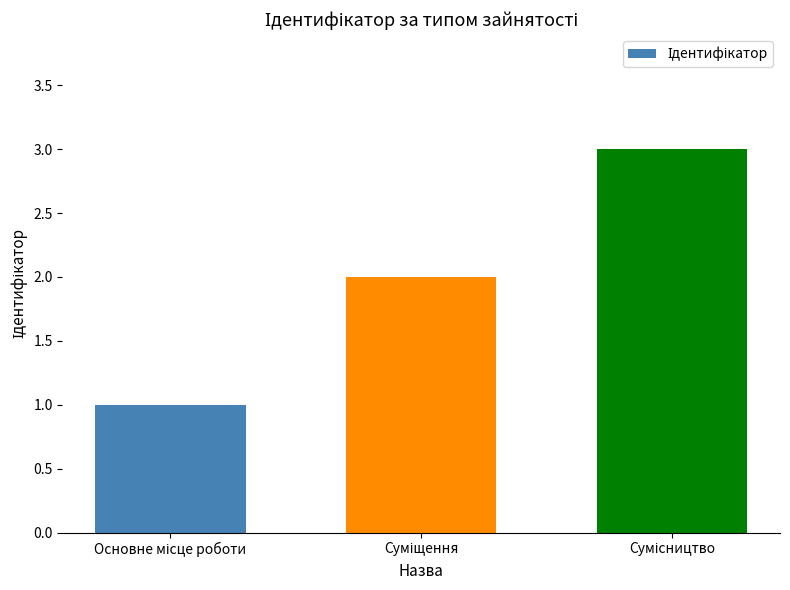

How many distinct data groups are displayed?

1